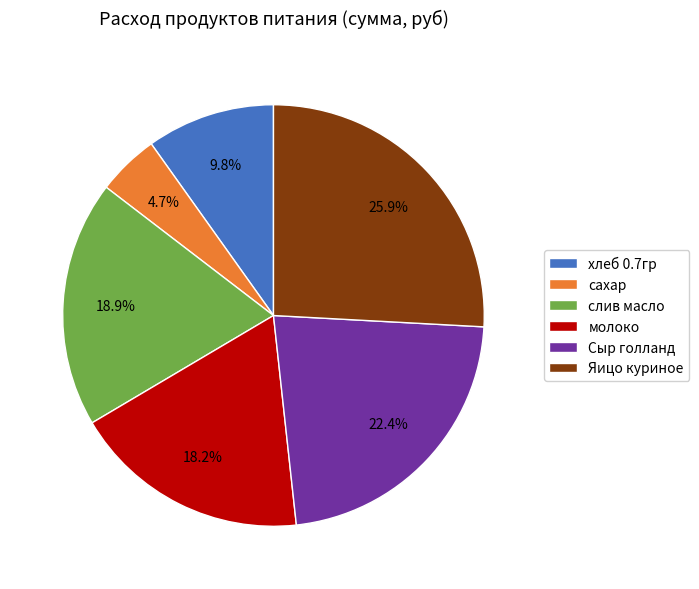

What is the smallest slice in the pie chart?

сахар